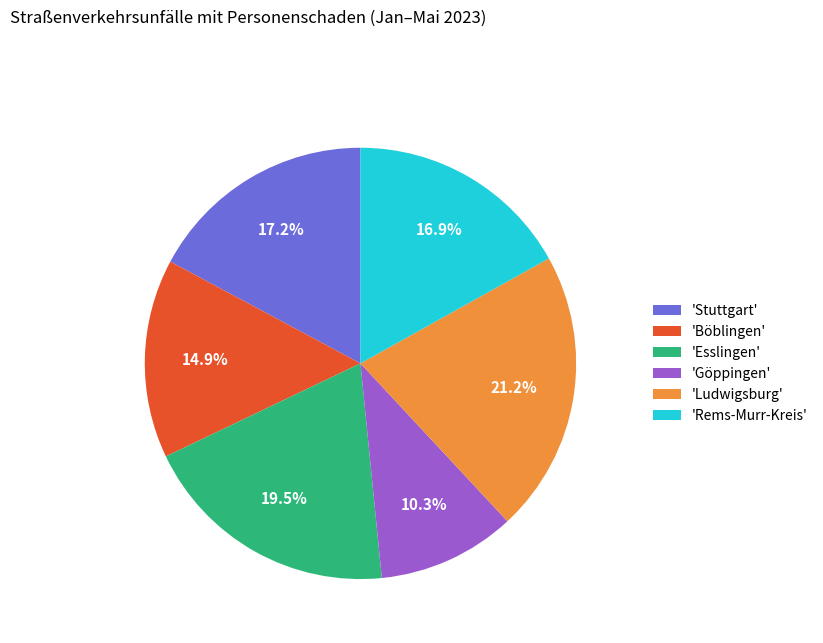

Count the number of slices in the pie.

6